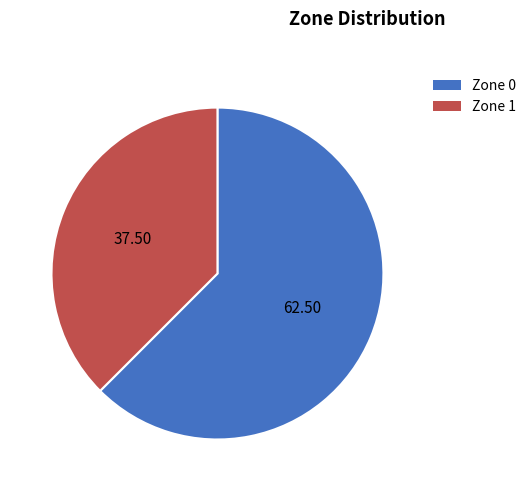

Is there any slice that represents more than half of the pie?

Yes